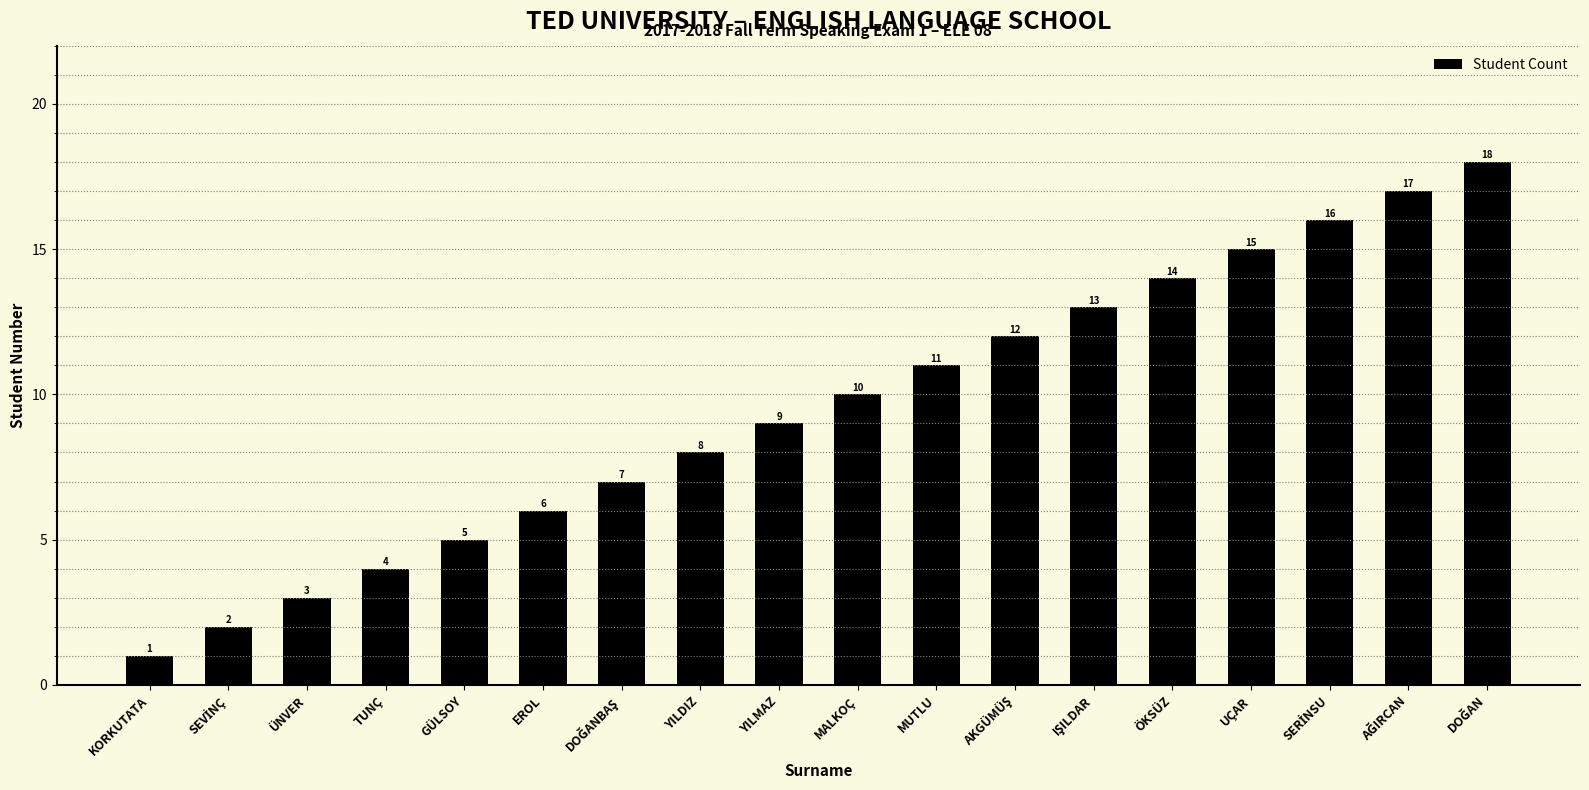

What is the sum of all values?

171